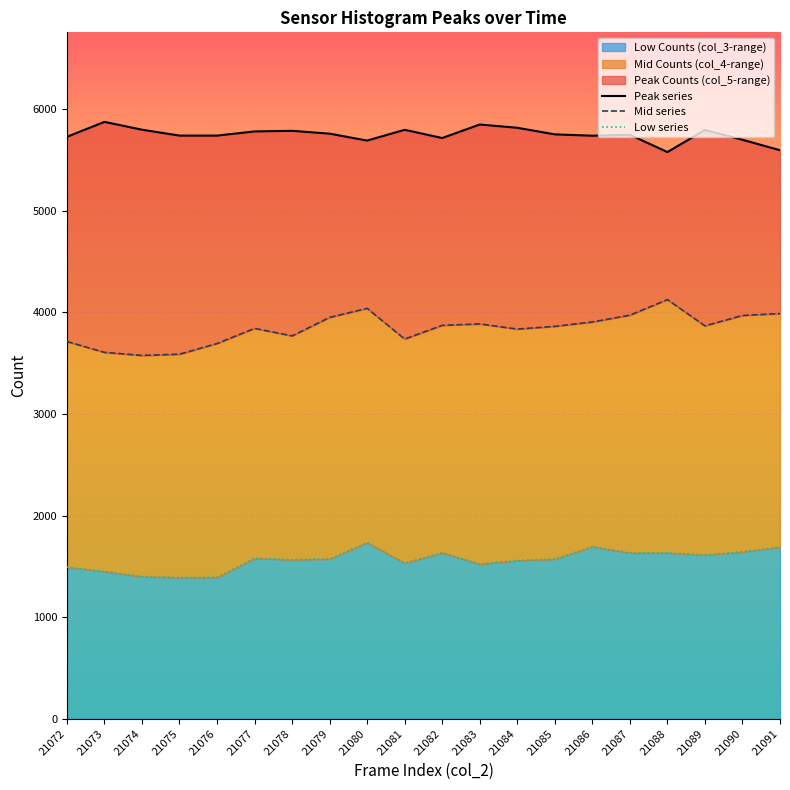

How many lines are shown in the chart?

3